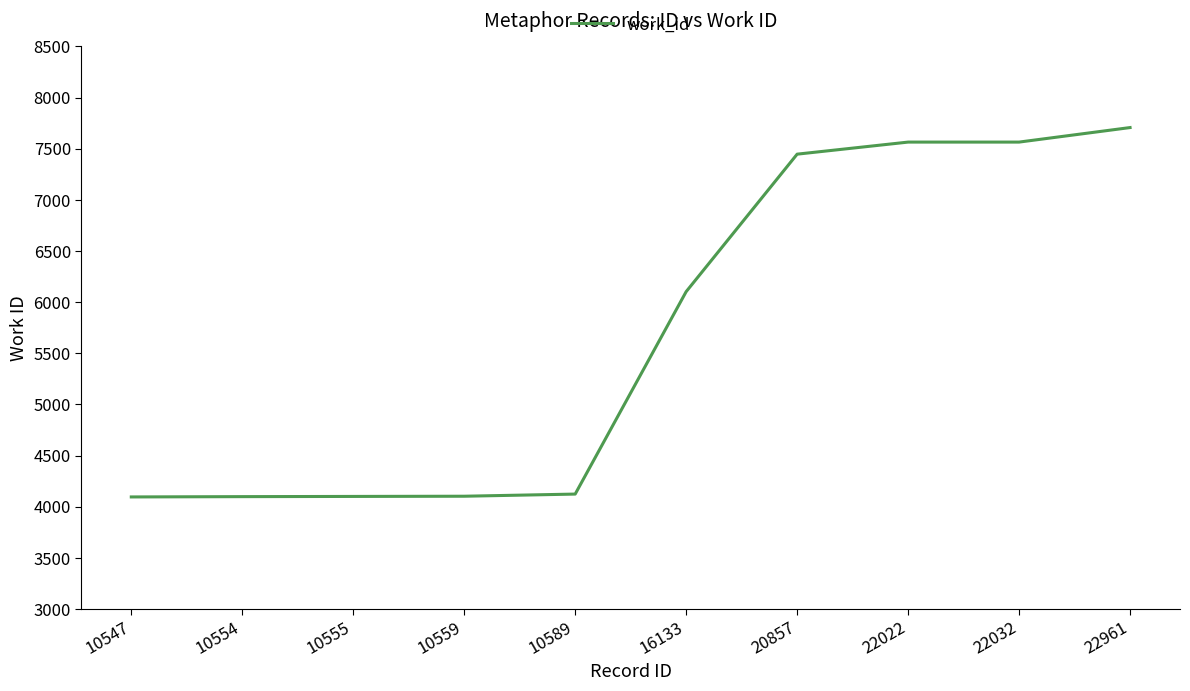

How many series are shown in this chart?

1